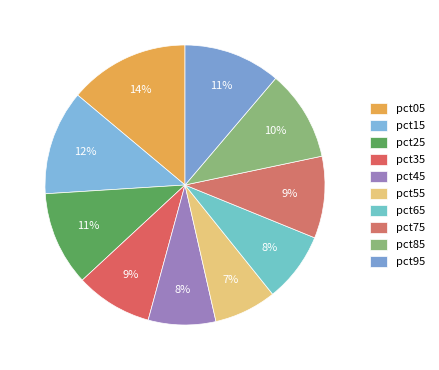

To the nearest percent, what percentage of the pie is pct55?

7%